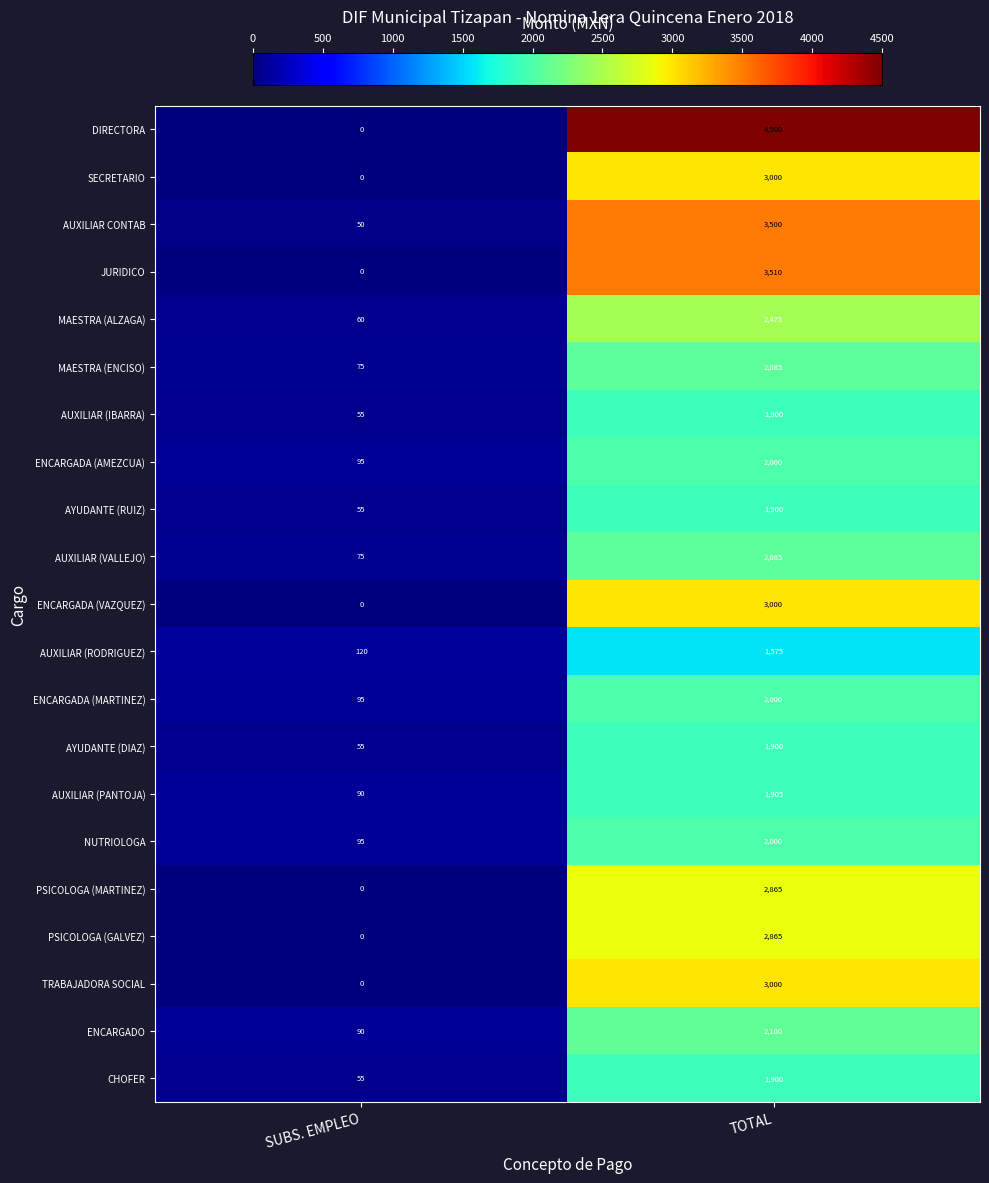

Which series has the largest range (max minus min)?

DIRECTORA